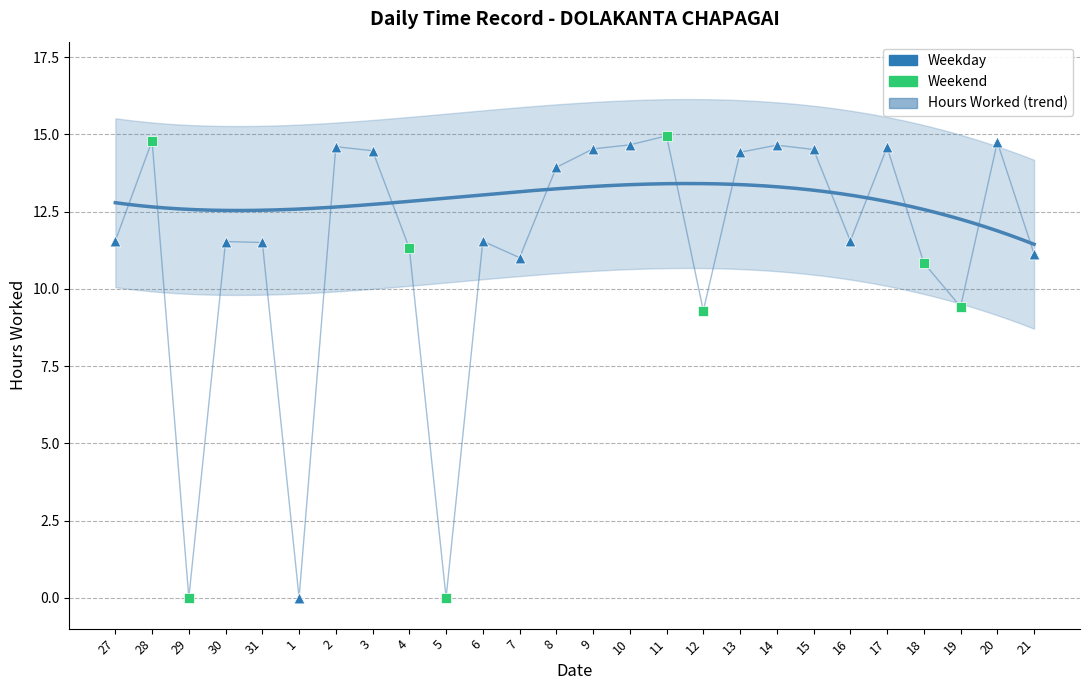

Which has a higher value, 10 or 21?

10